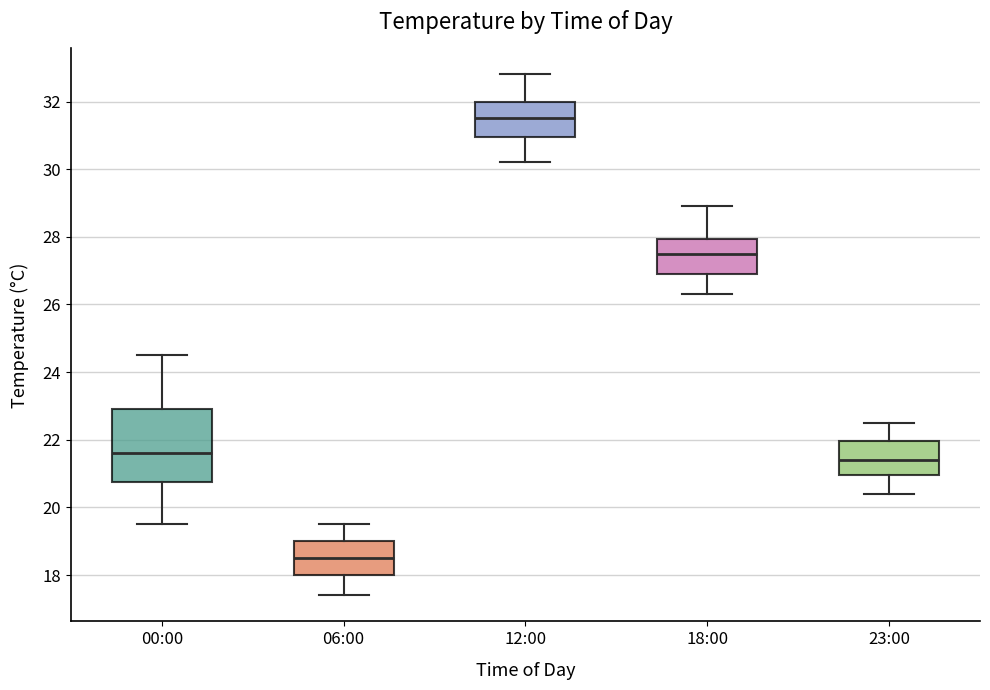

Which box has the highest median line?

12:00